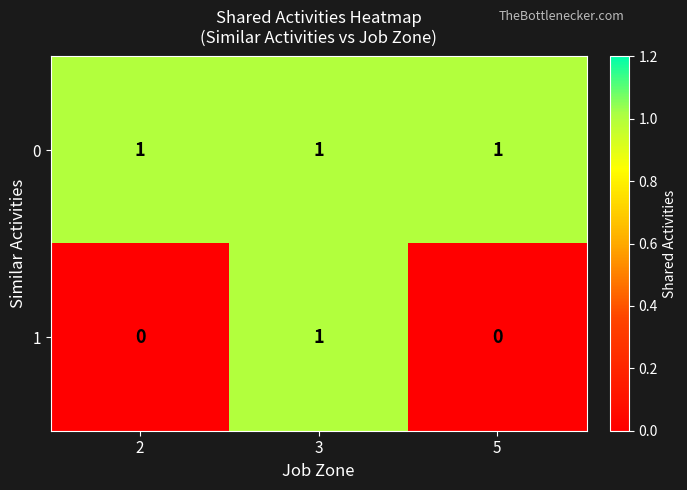

Rank the series by their average value, from highest to lowest.

0, 1